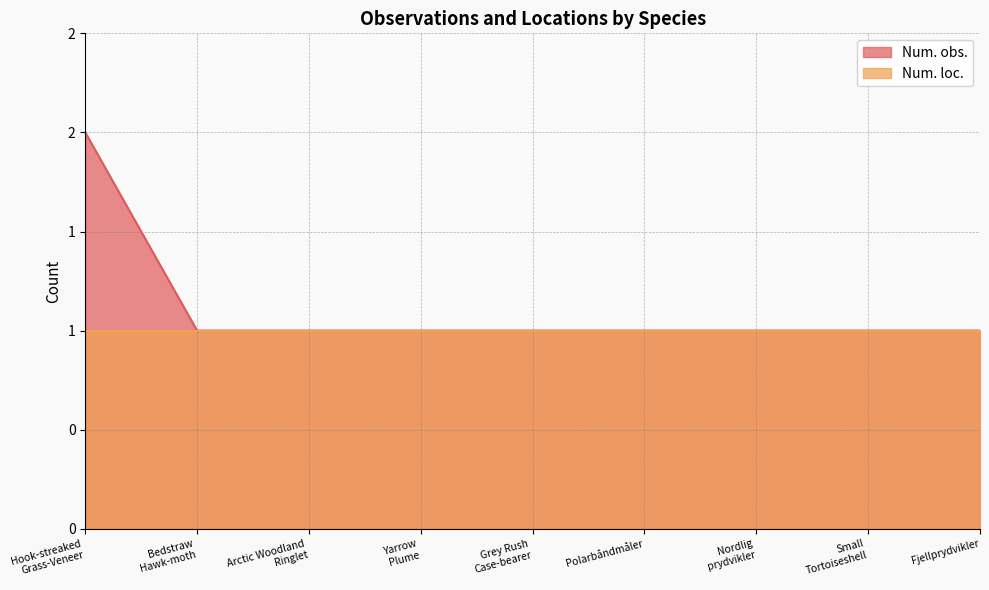

Is it true that the value at Fjellprydvikler is 1?

True